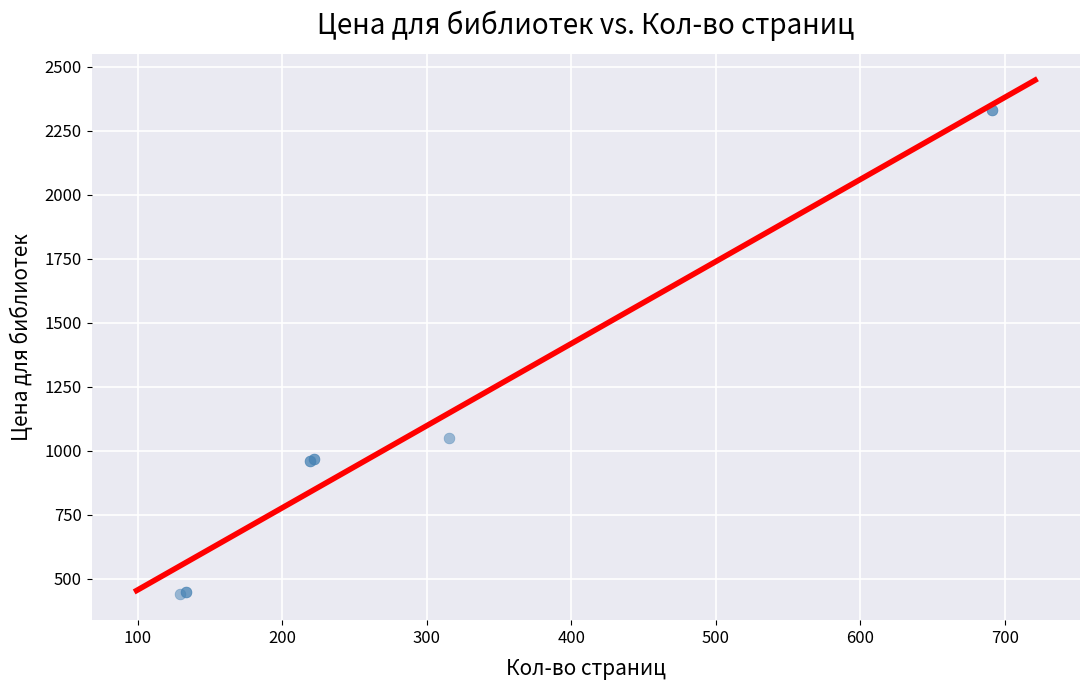

What Y value in the scatter plot is closest to 1384?

1049